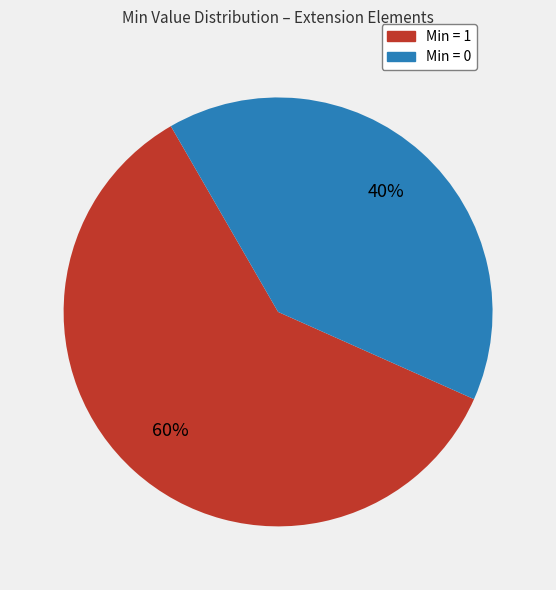

Count the number of slices in the pie.

2